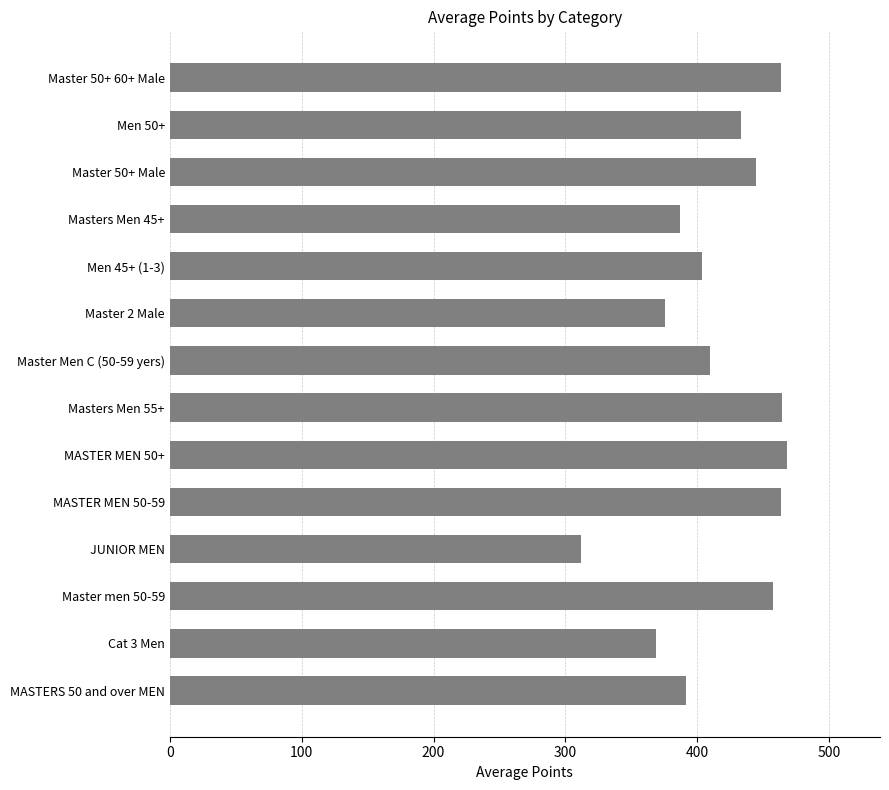

What is the sum of all values?

5840.9